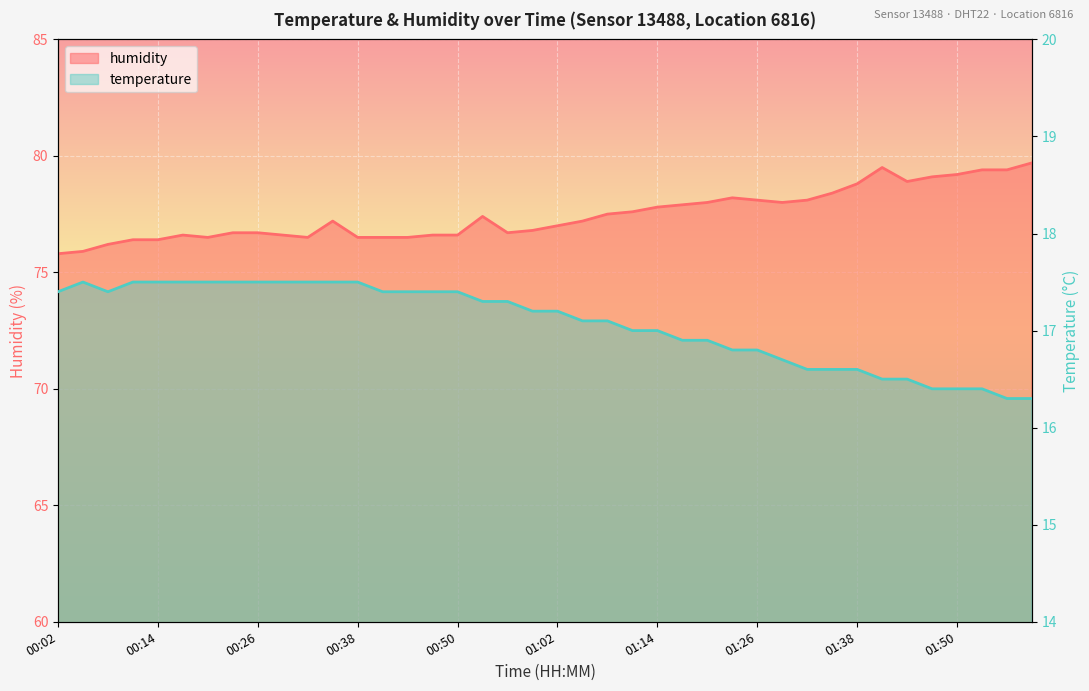

How many values in the humidity series are below 77?

18